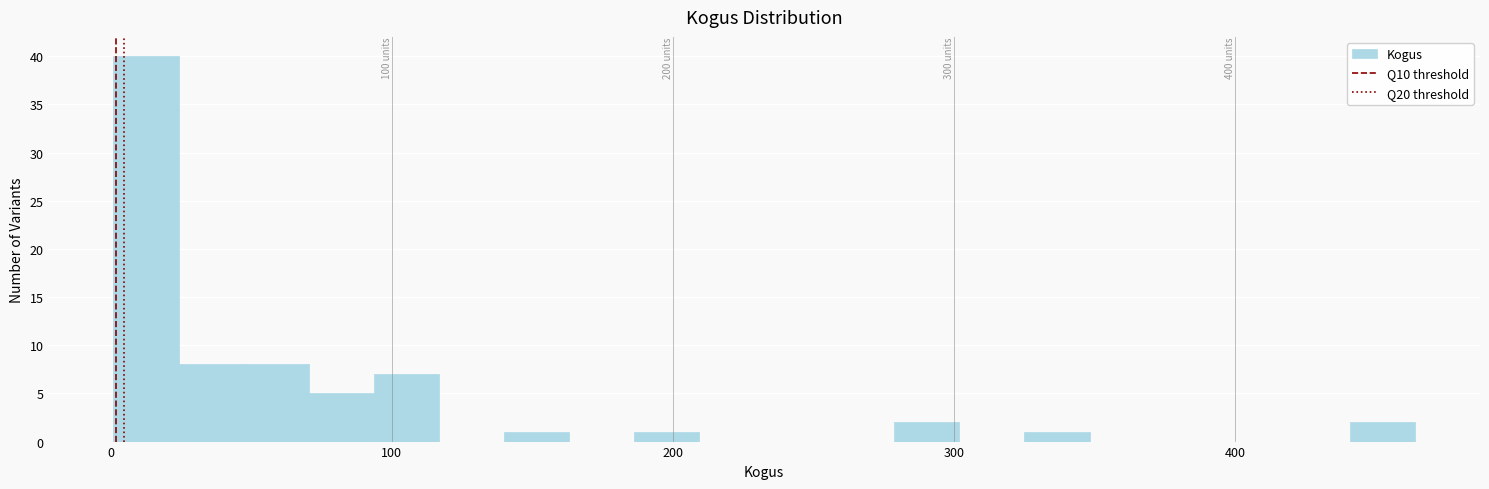

Read against the x-axis, roughly where is the centre of the tallest bar?

10